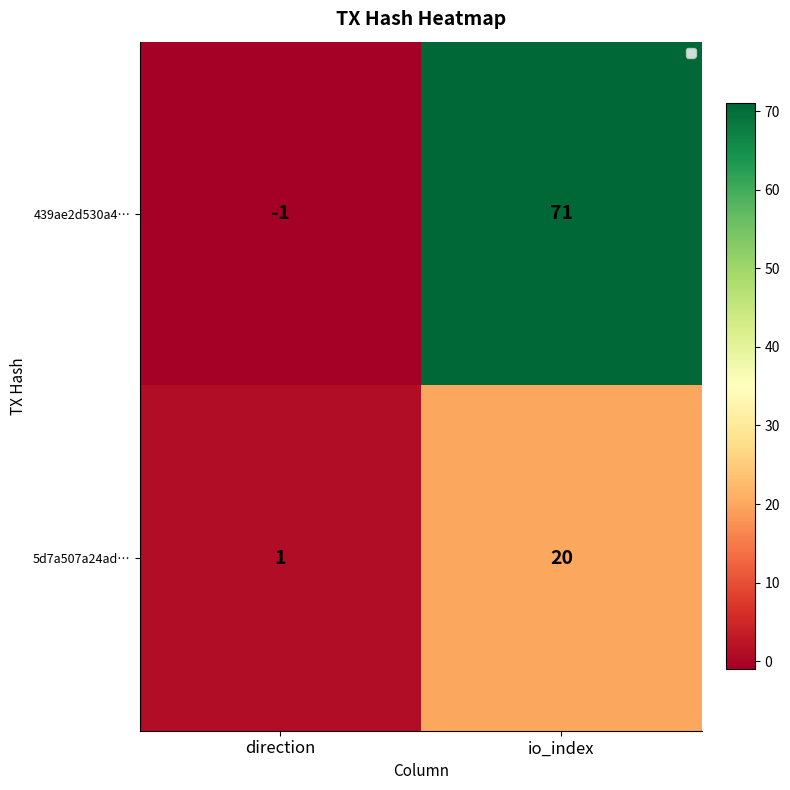

The 5d7a507a24ad… series shows 0 at direction. True or false?

False